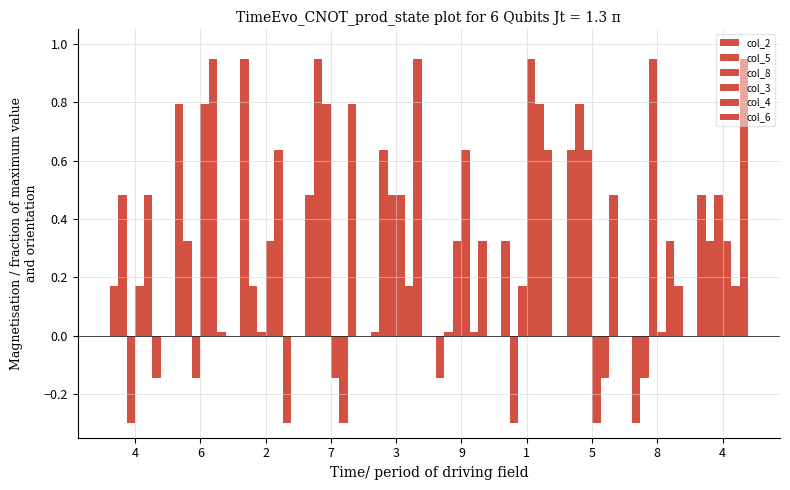

The col_8 series shows 0.1 at 5. True or false?

False